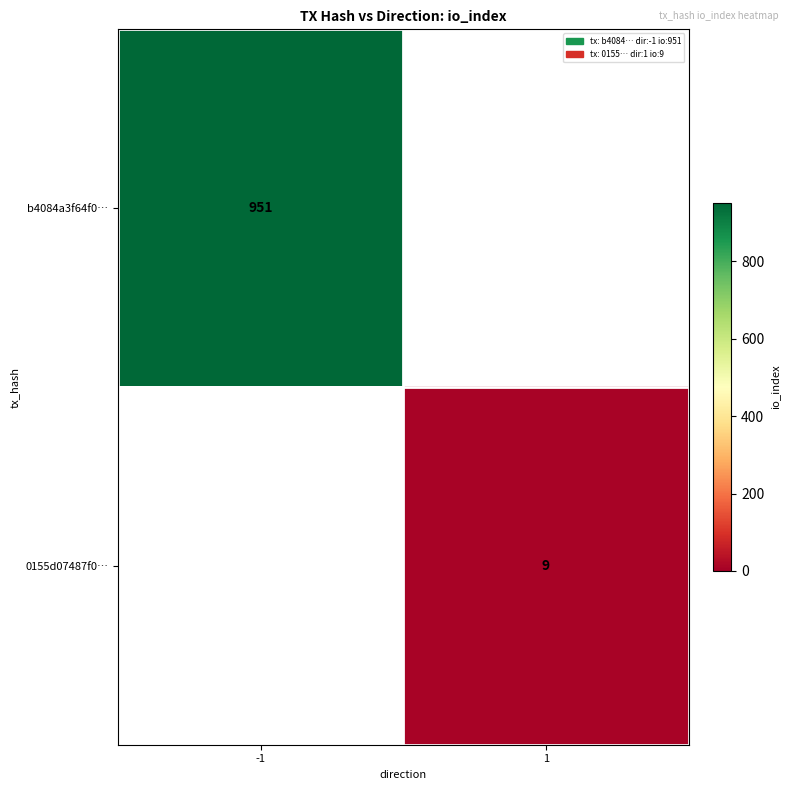

Is it true that 0155d07487f0… equals 5 at 1?

False